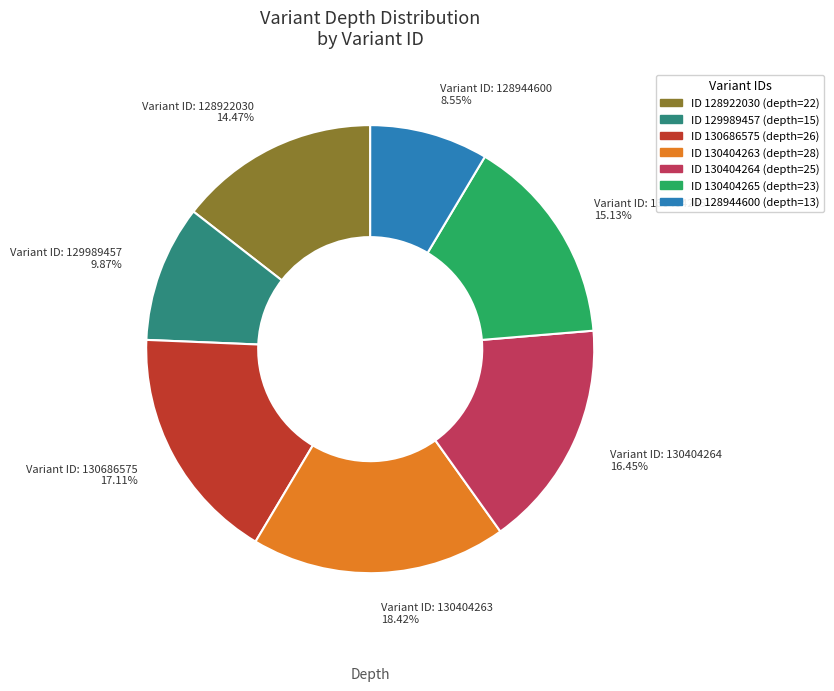

Does any single category account for the majority?

No